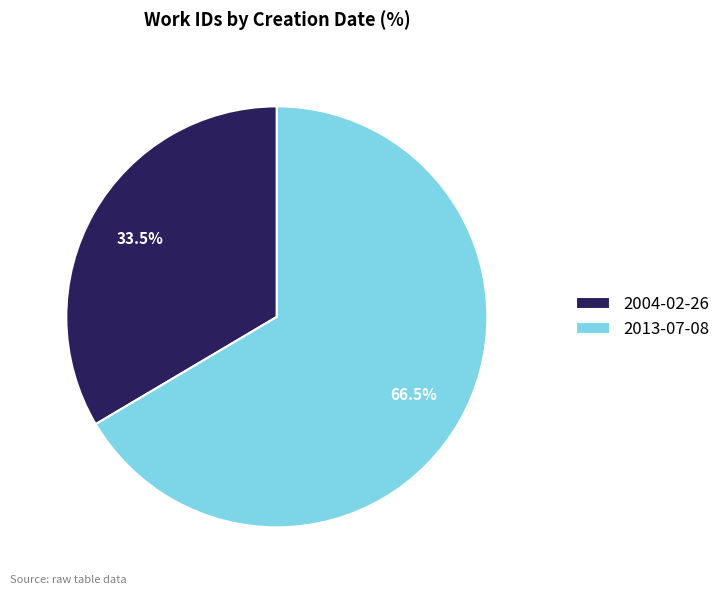

Does any single category account for the majority?

Yes